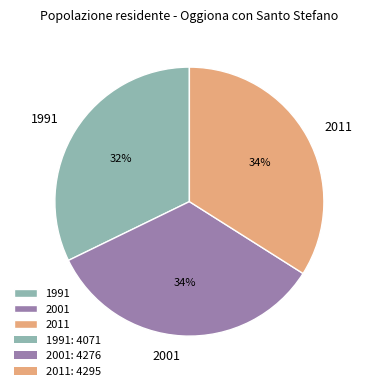

To the nearest percent, what is the average slice percentage?

33%